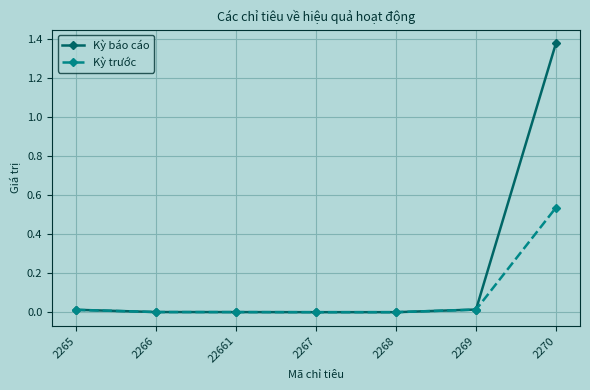

What is the label of the 5th point from the left?

2268